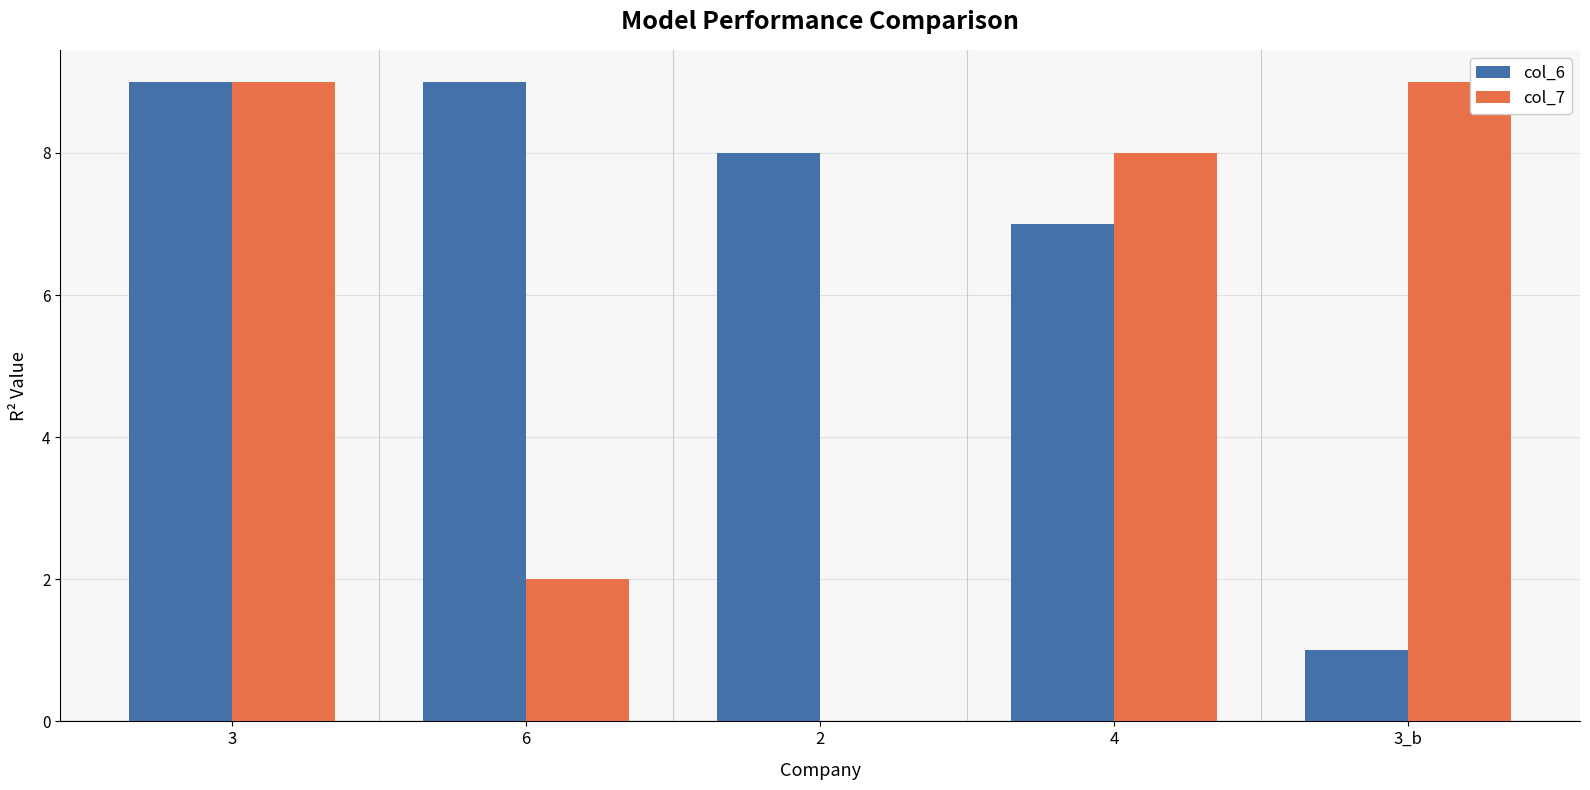

Which series changed the most between 3 and 3_b?

col_6